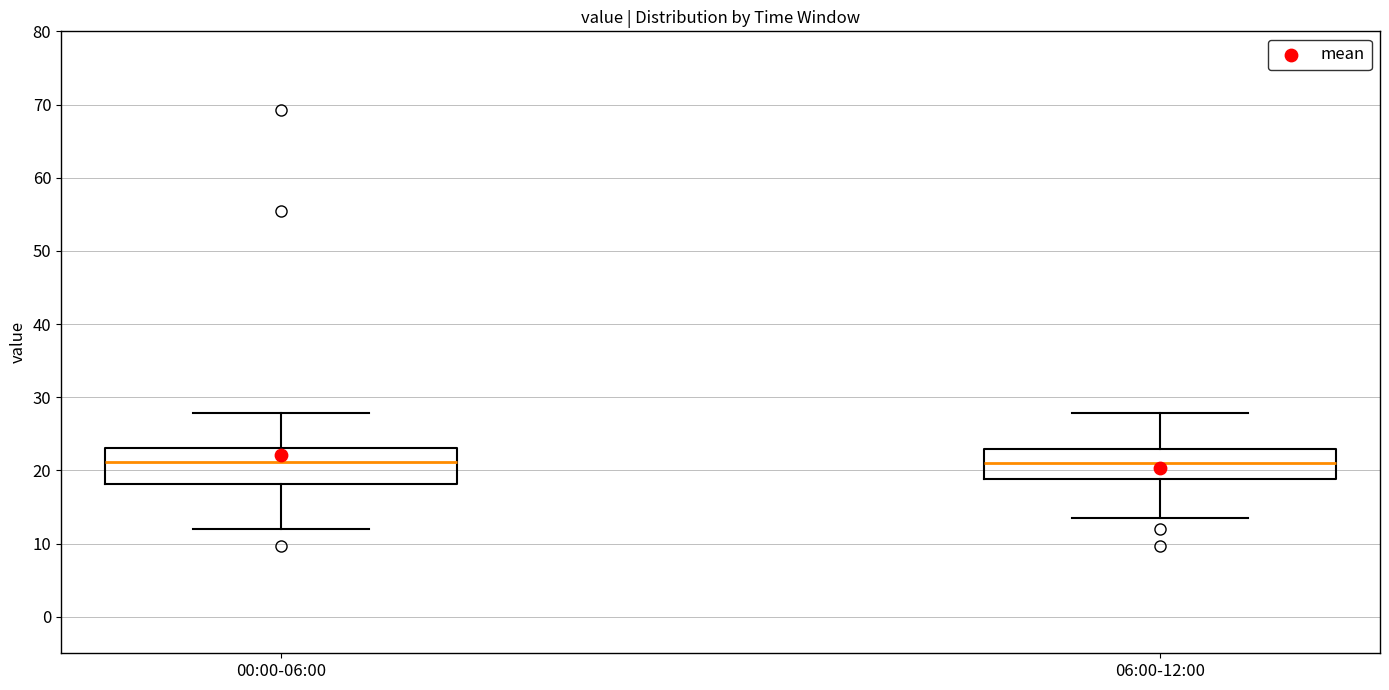

Reading left to right, transcribe this box plot: for each box, give where its median line is, the range the box spans, and where its two whiskers end, as read against the y-axis. The values are not printed on the chart, so give them approximately, as read against the axis.

00:00-06:00: median 21, box 18 to 23, whiskers 12 to 28
06:00-12:00: median 21, box 19 to 23, whiskers 13 to 28